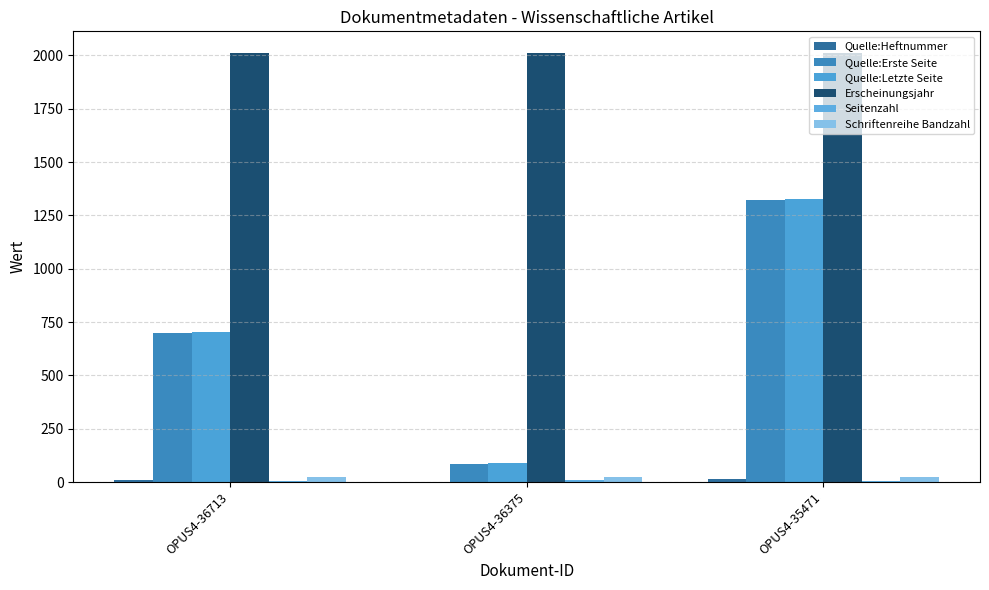

List the labels in order of Quelle:Heftnummer value, largest first.

OPUS4-35471, OPUS4-36713, OPUS4-36375